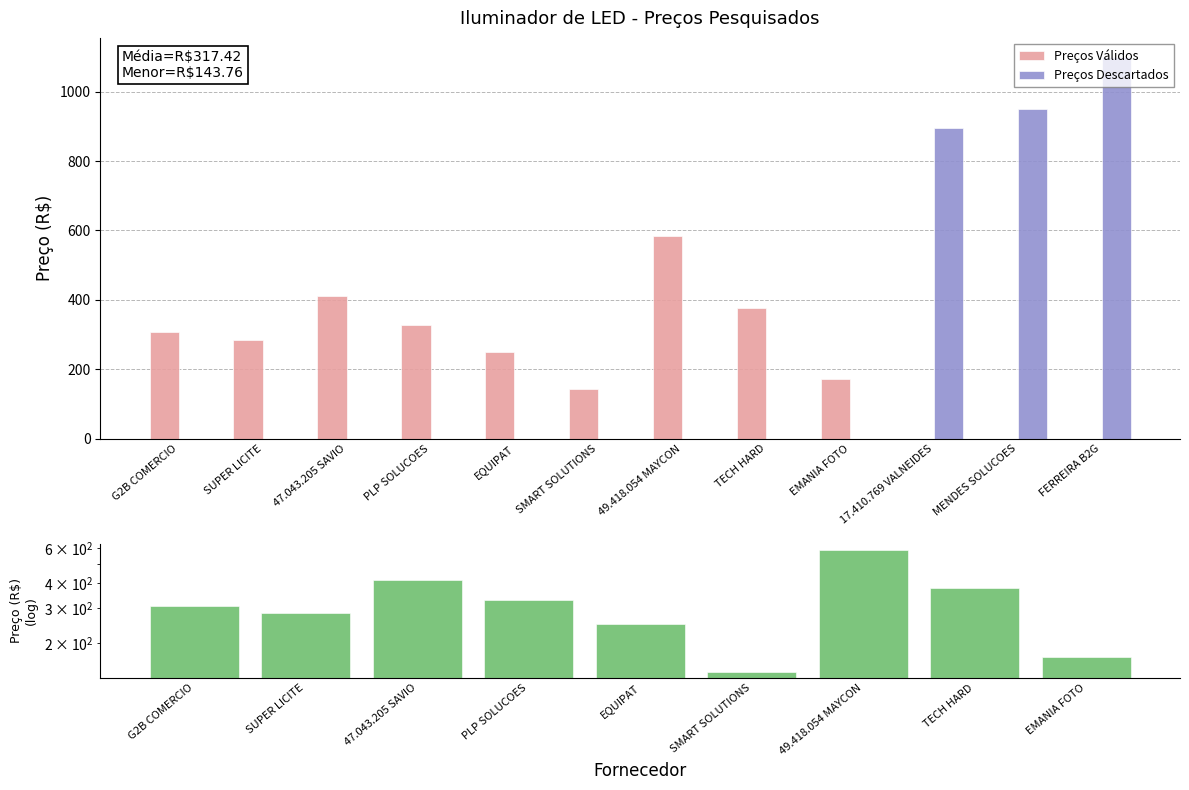

Does the chart contain stacked bars?

No